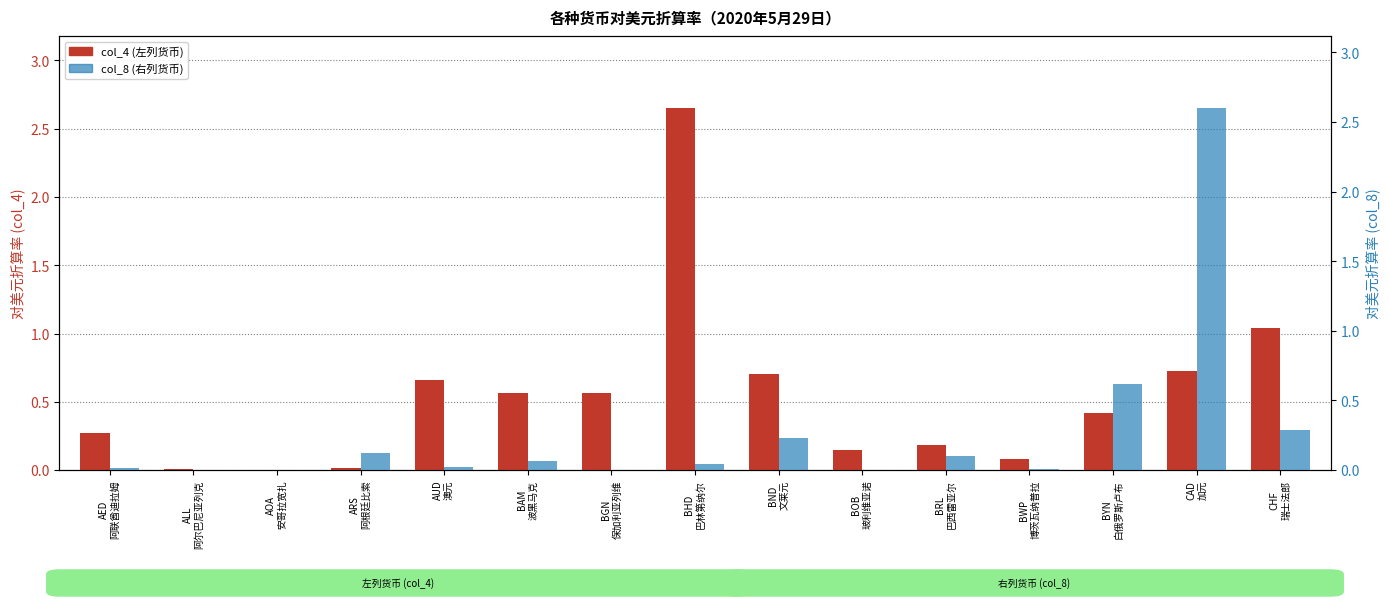

Which category has the highest value in the col_4 (左列货币) series?

BHD
巴林第纳尔